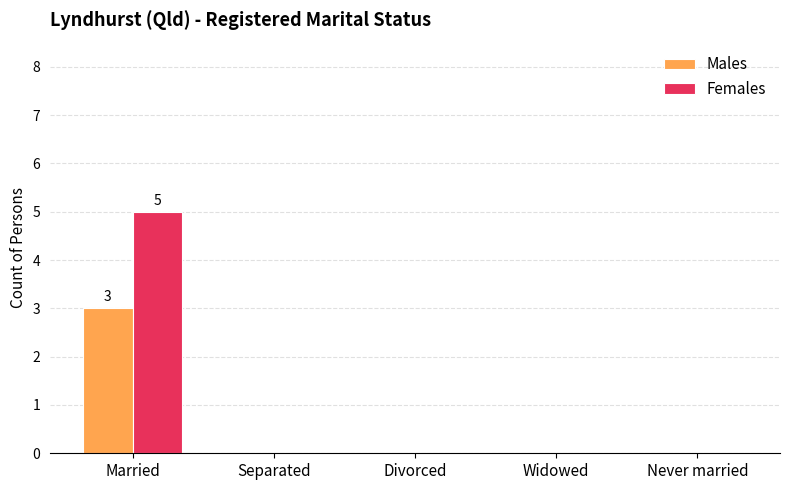

Which series changed the most between Married and Widowed?

Females